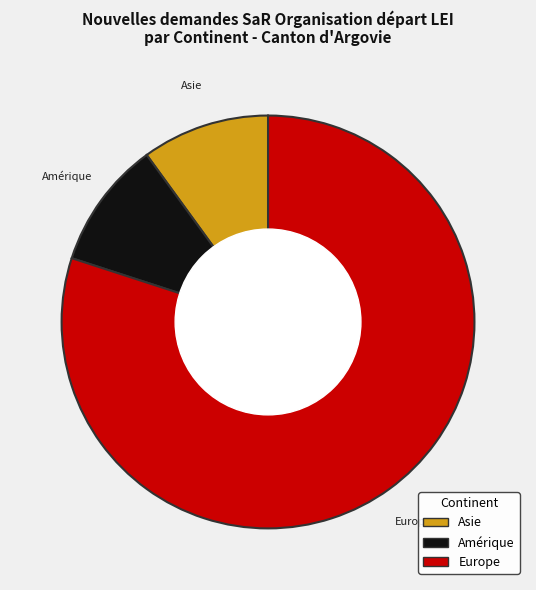

Does any single category account for the majority?

Yes